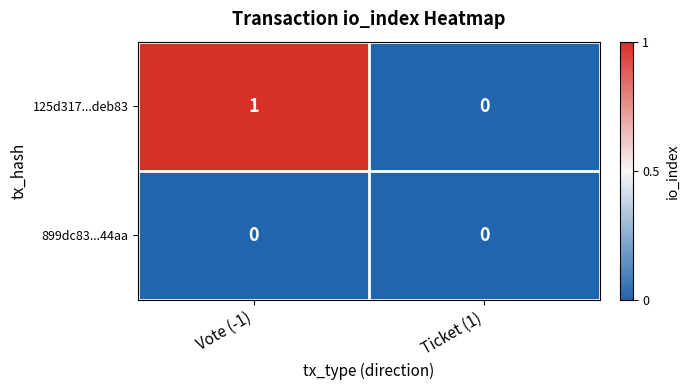

True or false: 125d317...deb83 has a value of 1 at Vote (-1).

True